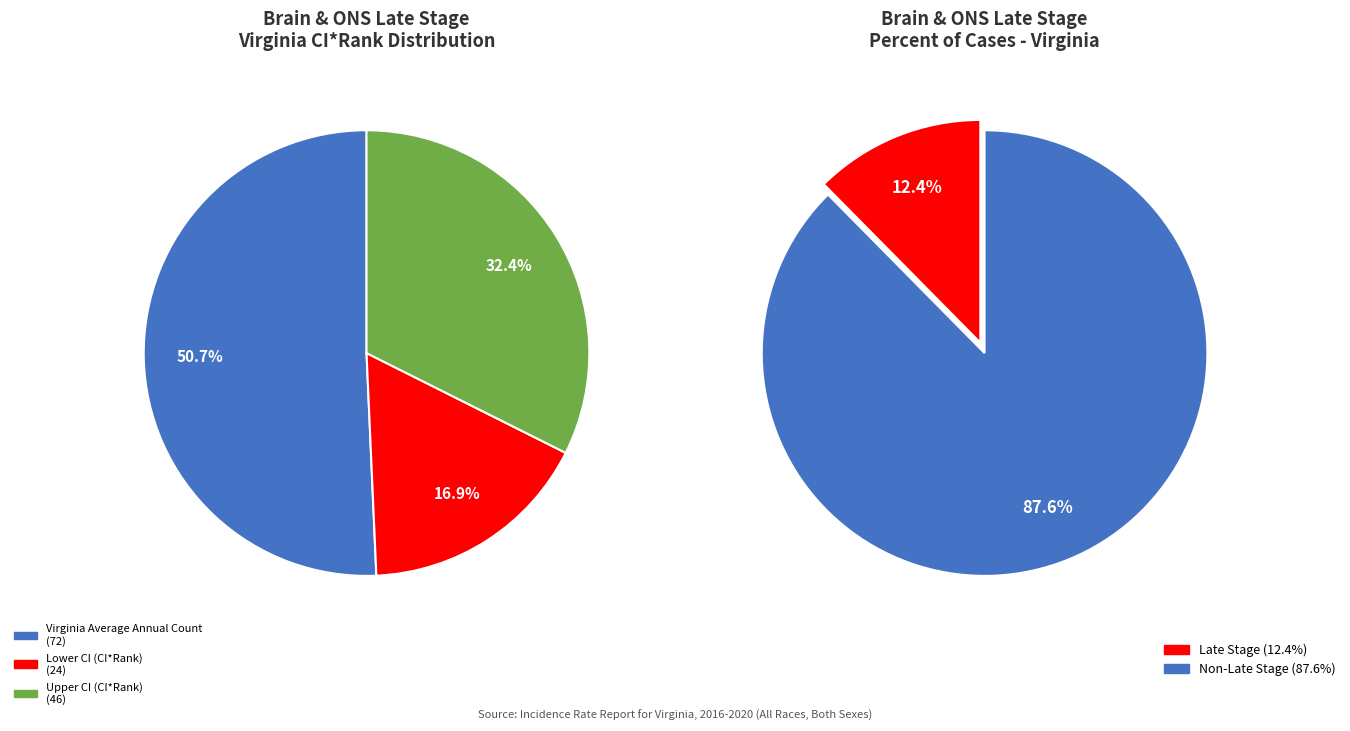

How many slices are in this pie chart?

3